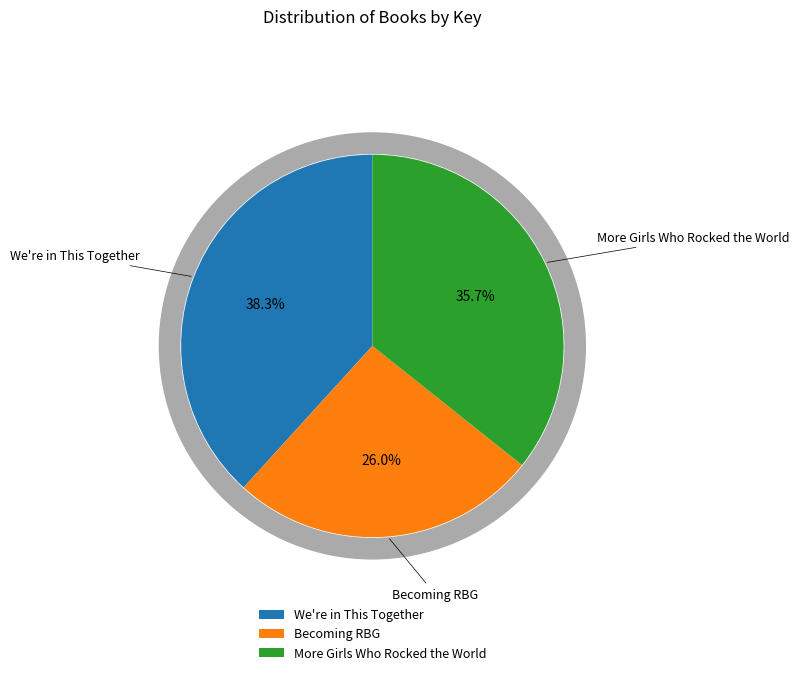

Count the number of slices in the pie.

3